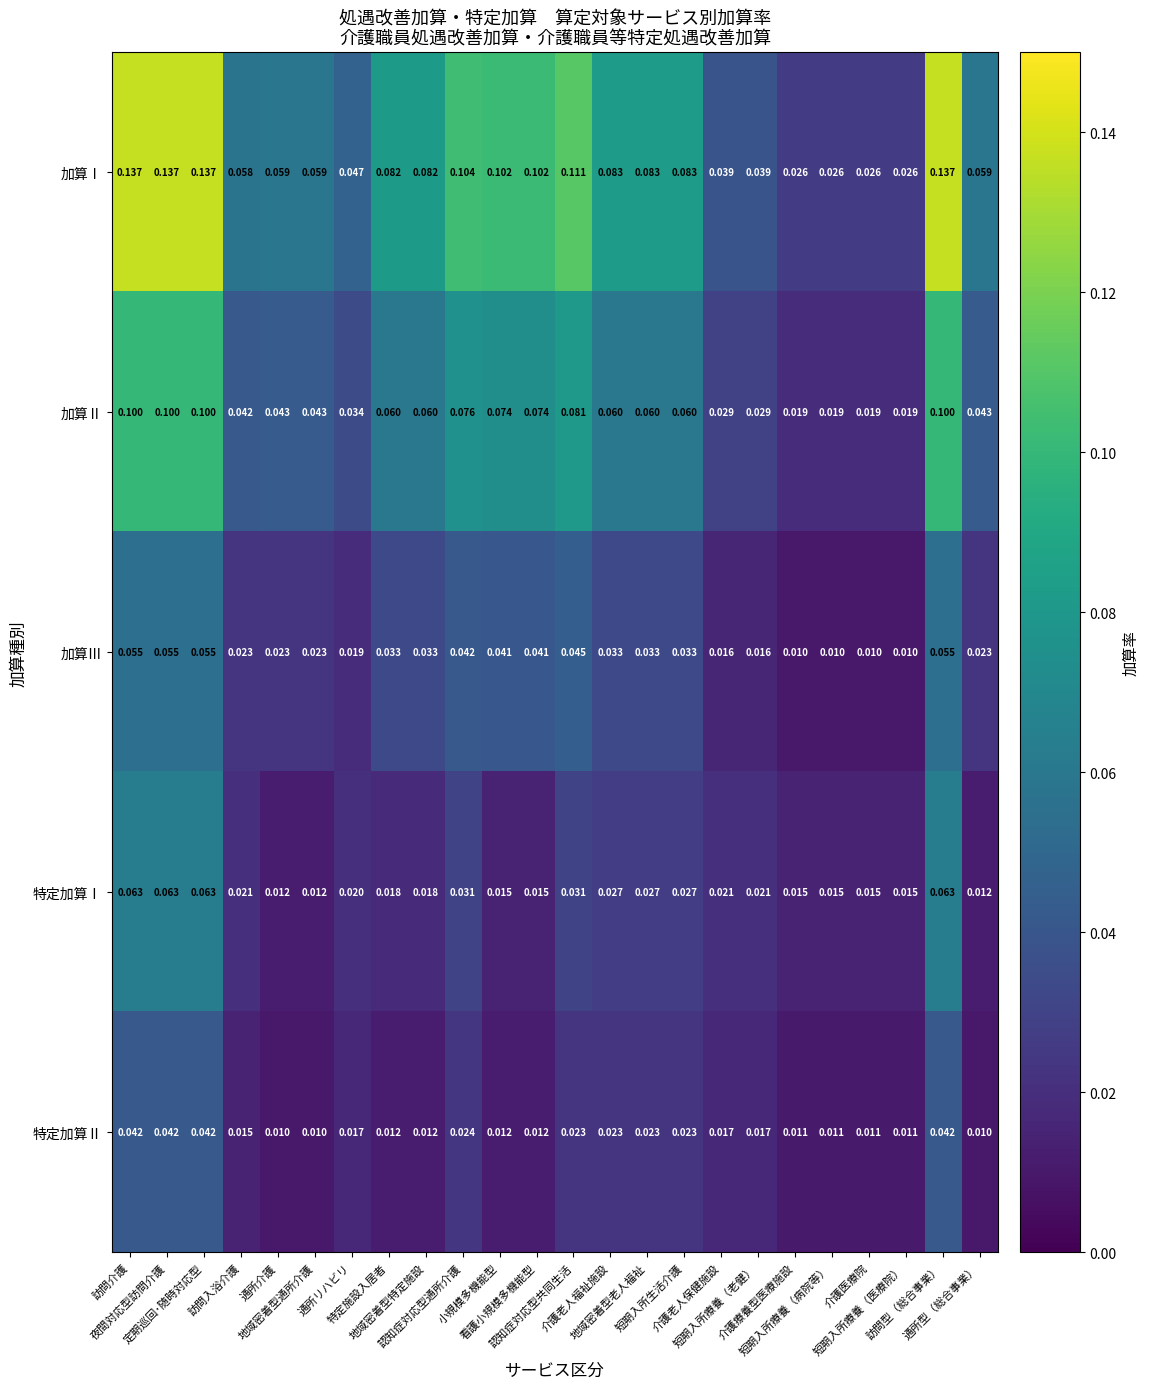

Which series has the largest range (max minus min)?

加算Ⅰ